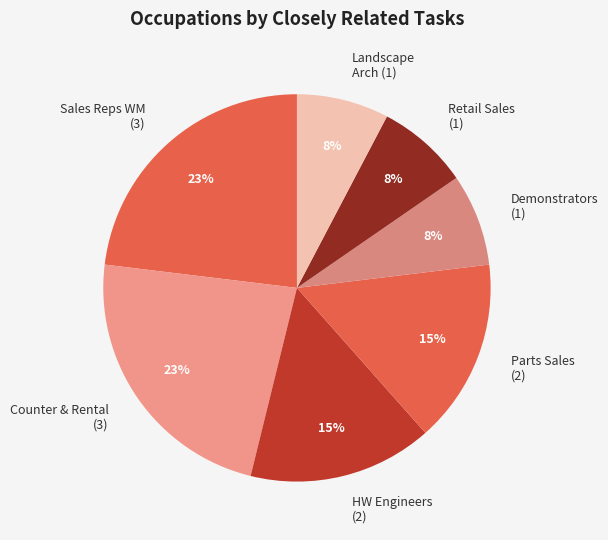

To the nearest percent, what is the difference between the largest and smallest slice percentages?

15%